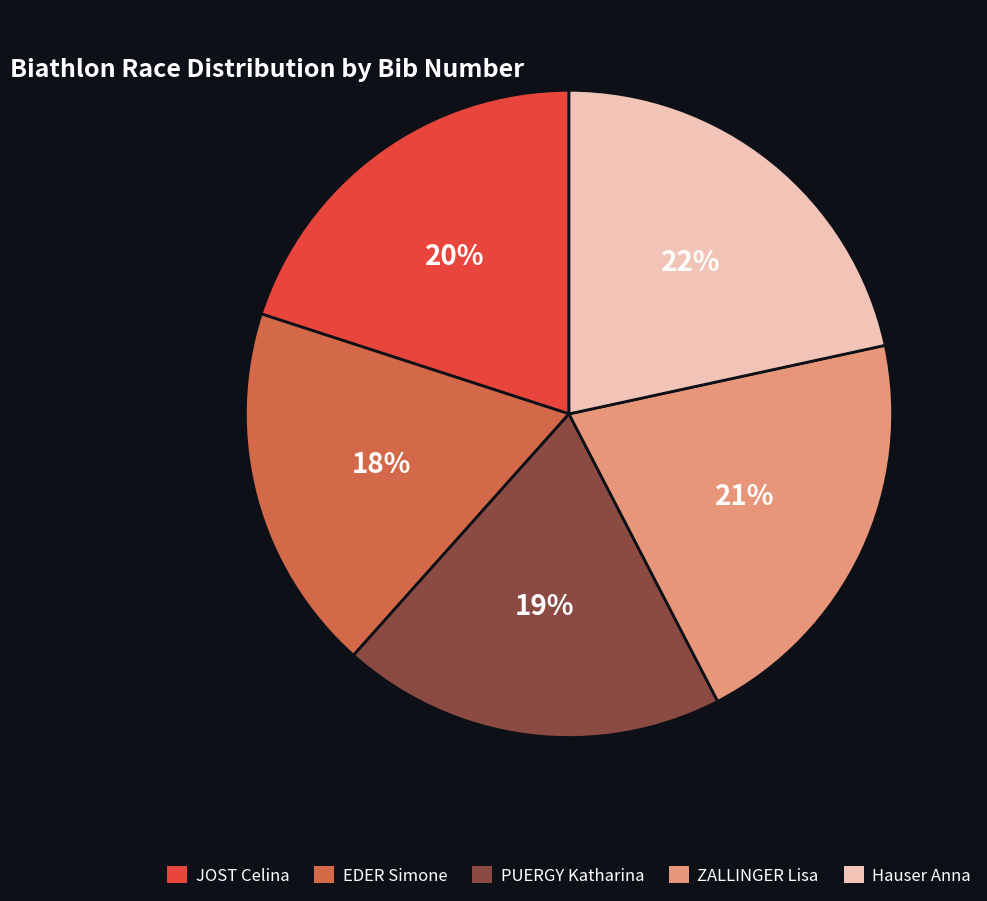

What percentage is the JOST Celina slice, to the nearest percent?

20%